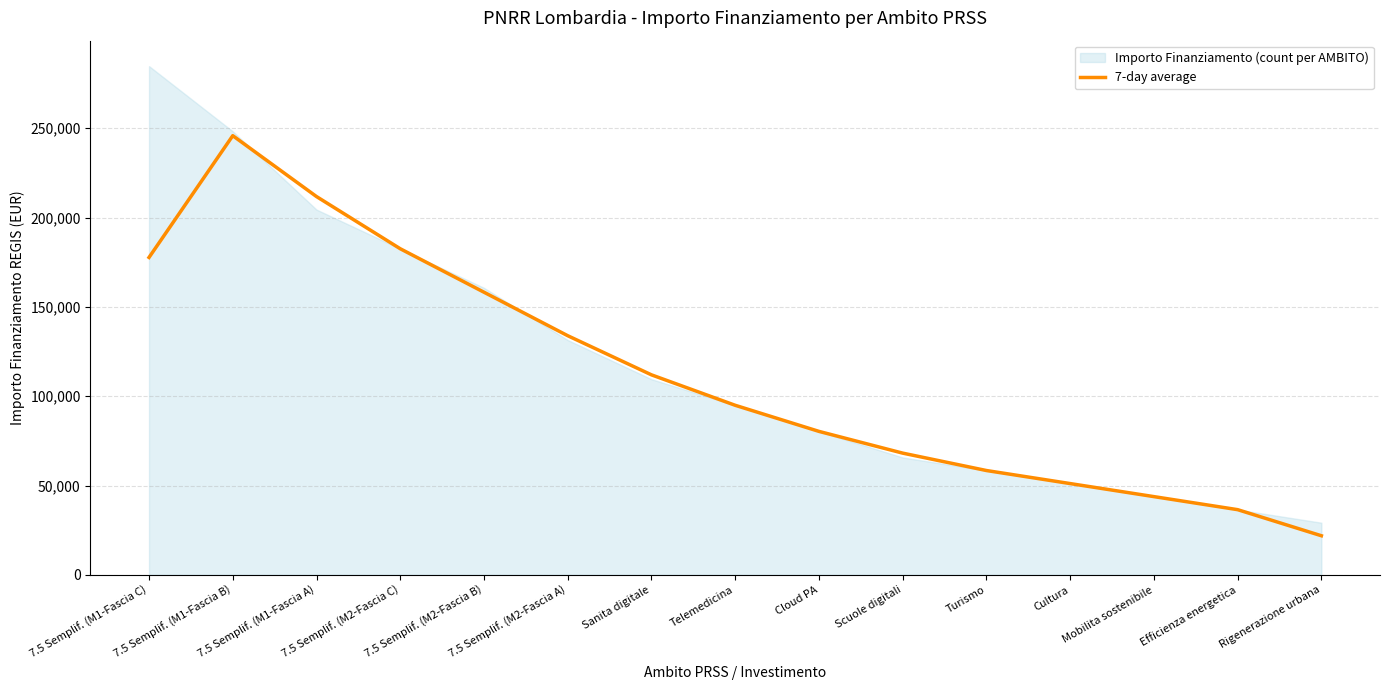

What is the label of the 10th point from the right?

7.5 Semplif. (M2-Fascia A)